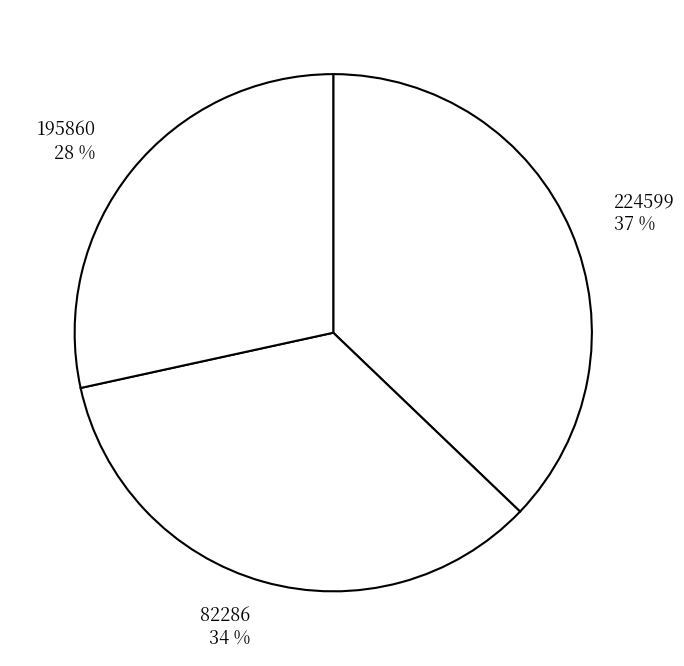

Is it true that 224599 is 27% of the pie?

False